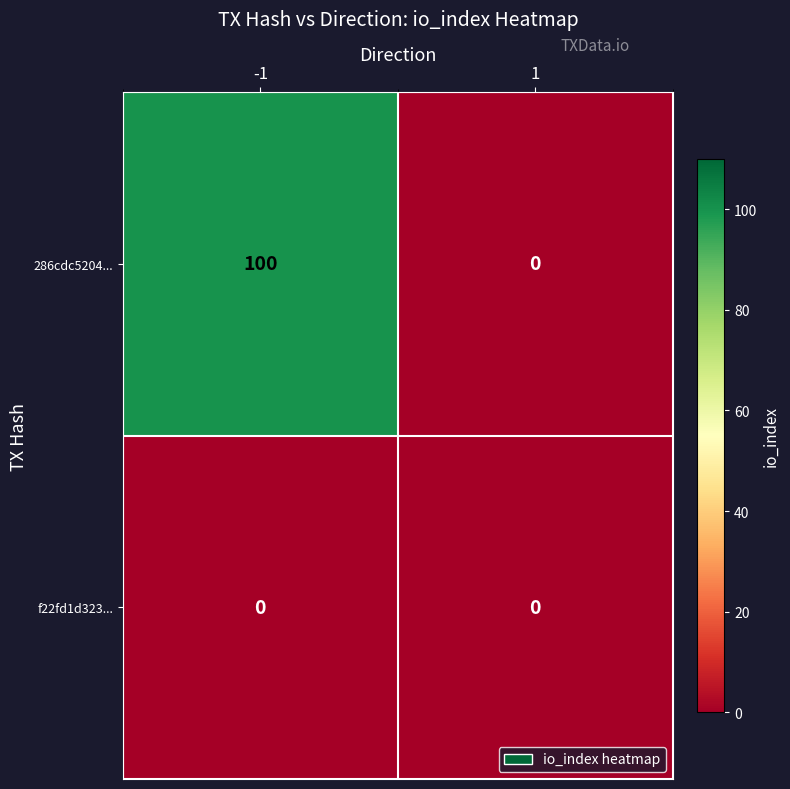

List the series in order of their overall mean, highest first.

286cdc5204..., f22fd1d323...